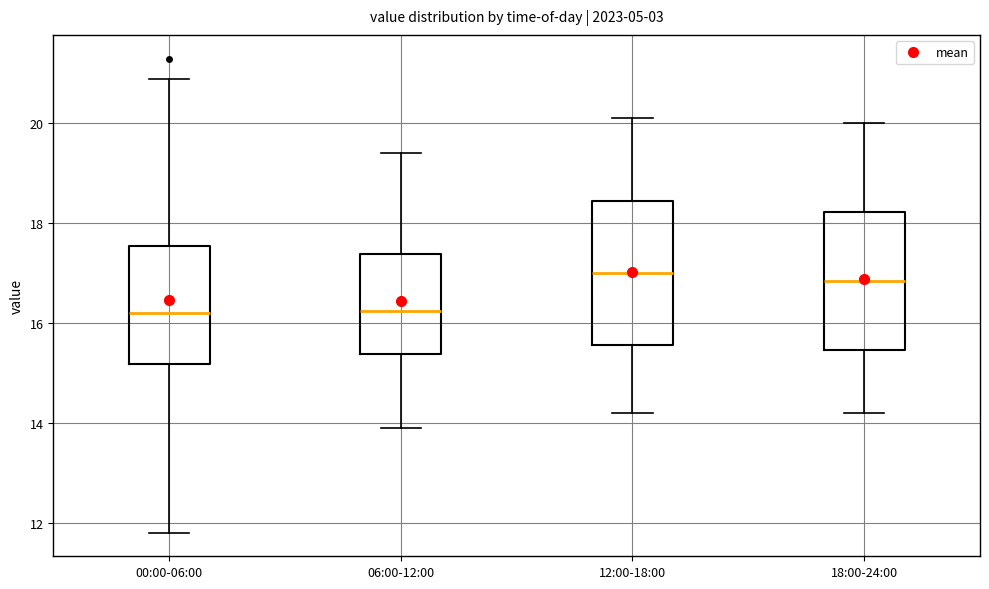

Where does the median line of the box for 00:00-06:00 sit on the y-axis? The values are not printed on the chart, so give them approximately, as read against the axis.

16.2